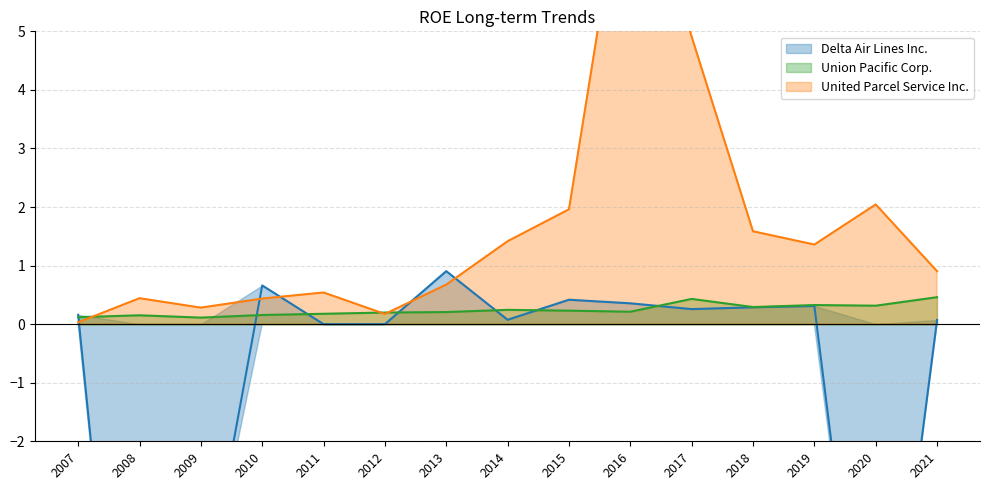

Where is the first local maximum for Union Pacific Corp.?

2008